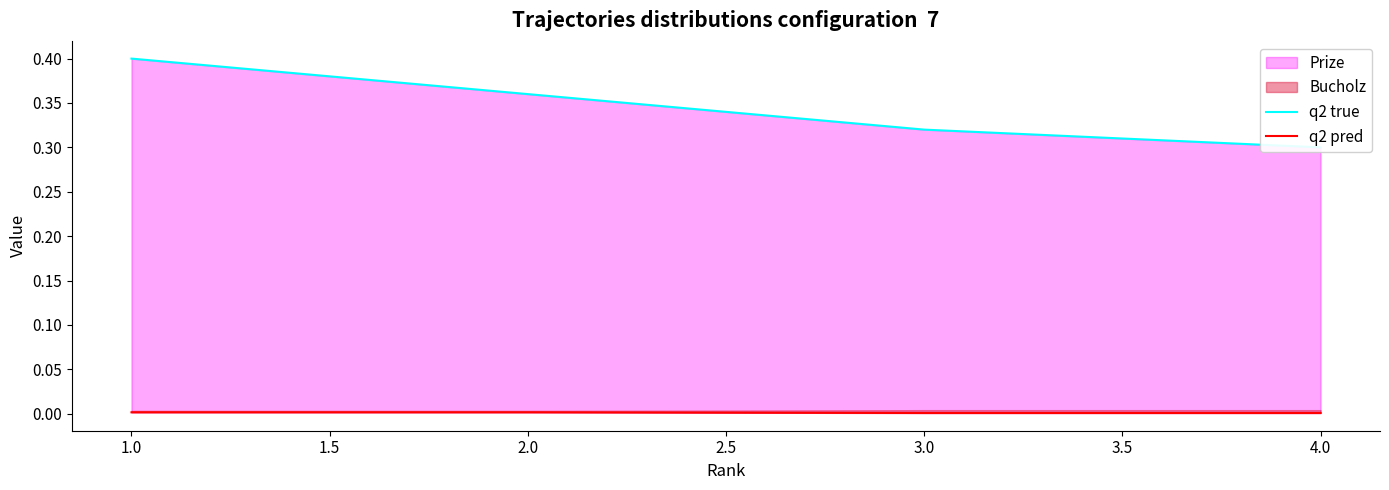

True or false: q2 true has more than 0 interior local peaks.

False